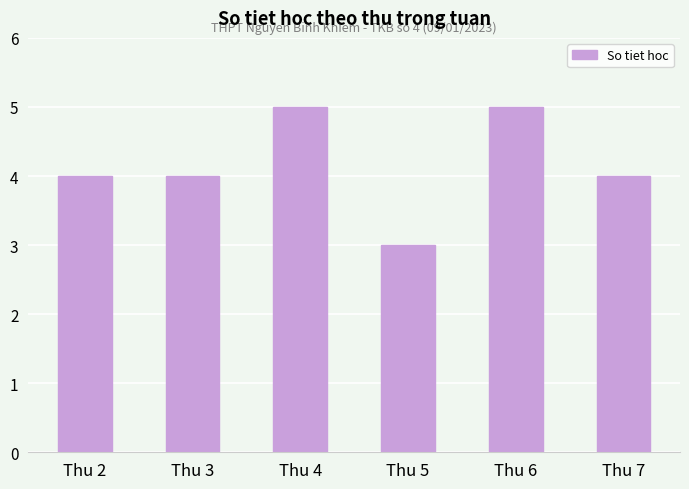

What is the difference between the maximum and minimum values?

2